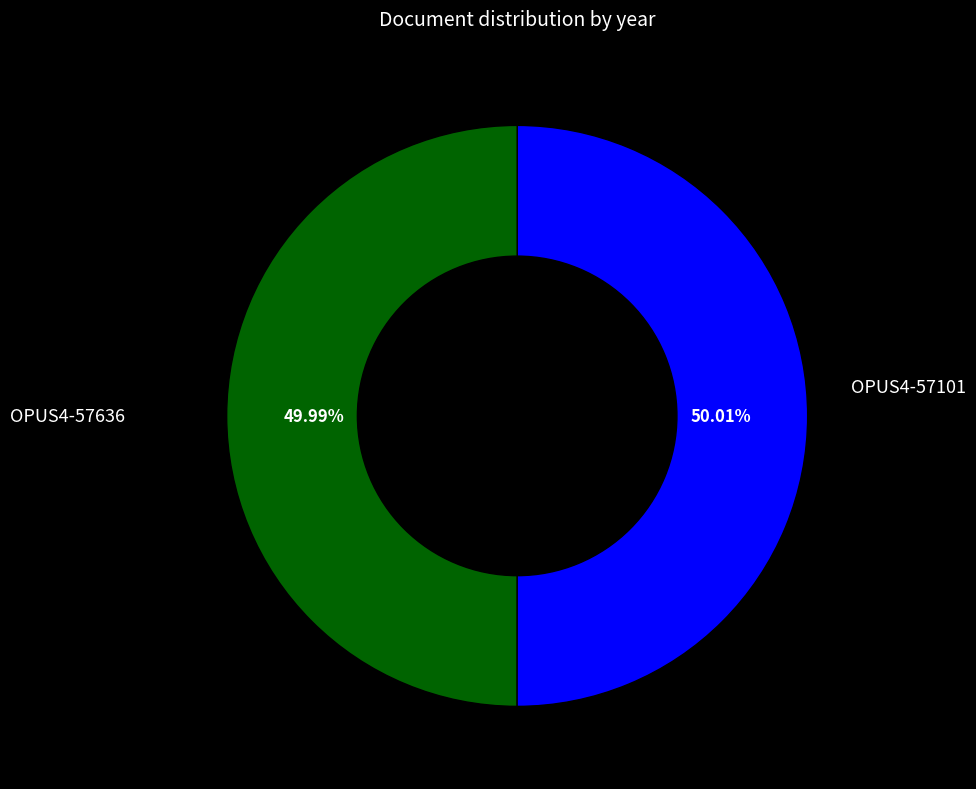

Is there any slice that represents more than half of the pie?

Yes